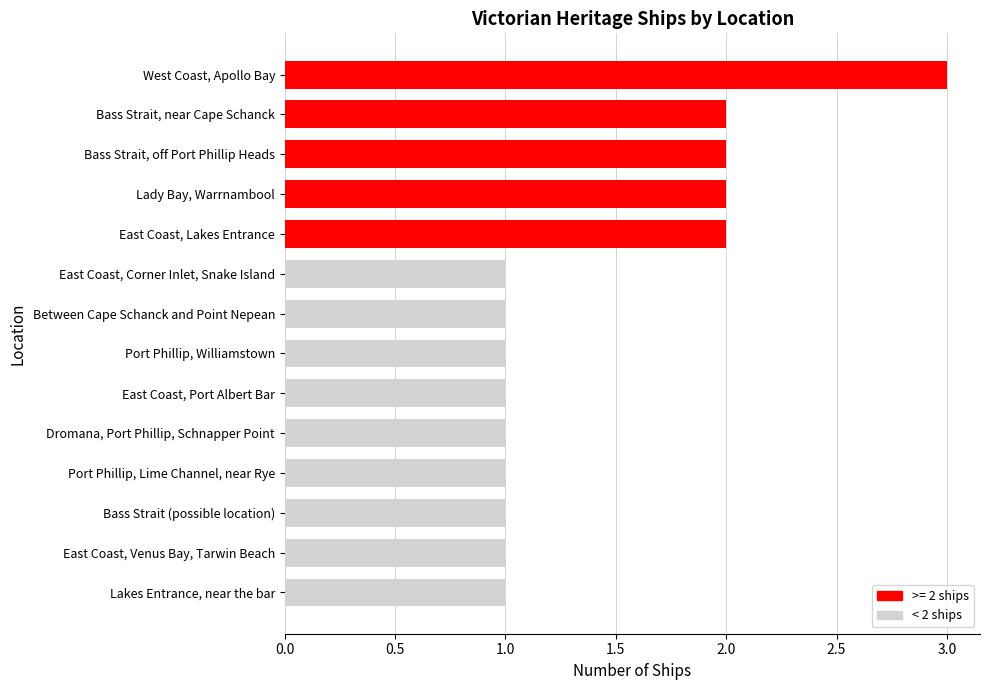

What is the ratio of the value at Port Phillip, Williamstown to the value at Port Phillip, Lime Channel, near Rye?

1.0